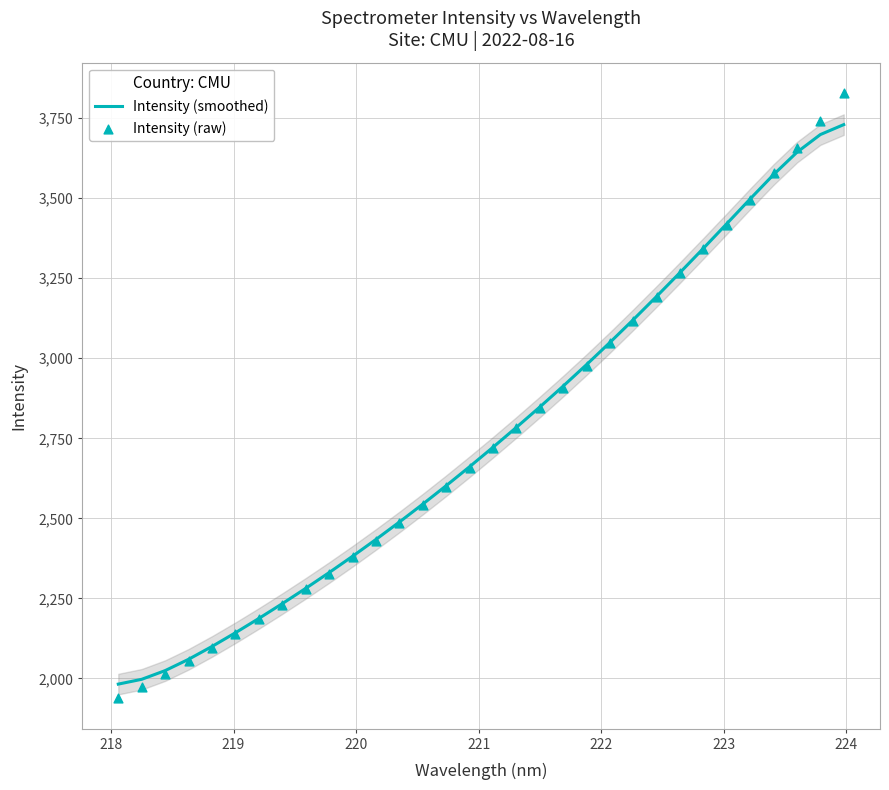

Is the value of Intensity (raw) at 12 greater than the value of Intensity (smoothed) at 12?

No